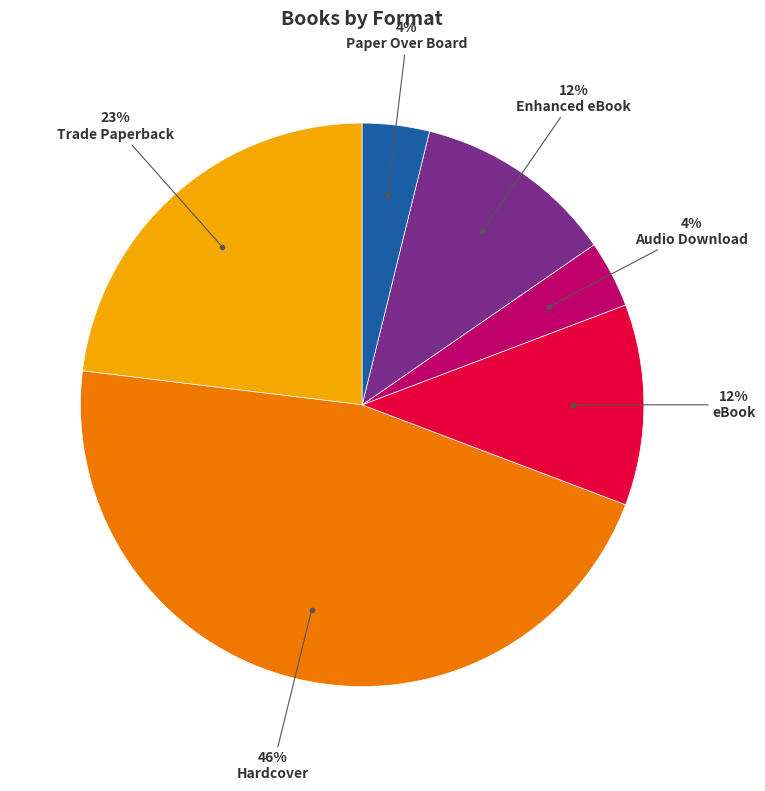

To the nearest percent, what is the difference between the largest and smallest slice percentages?

42%